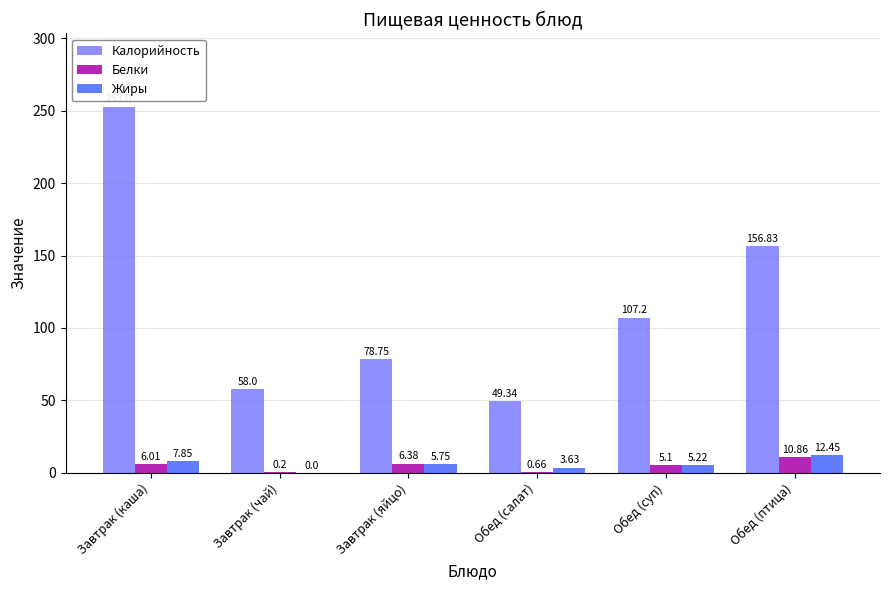

Which series changed the most between Обед (салат) and Обед (птица)?

Калорийность